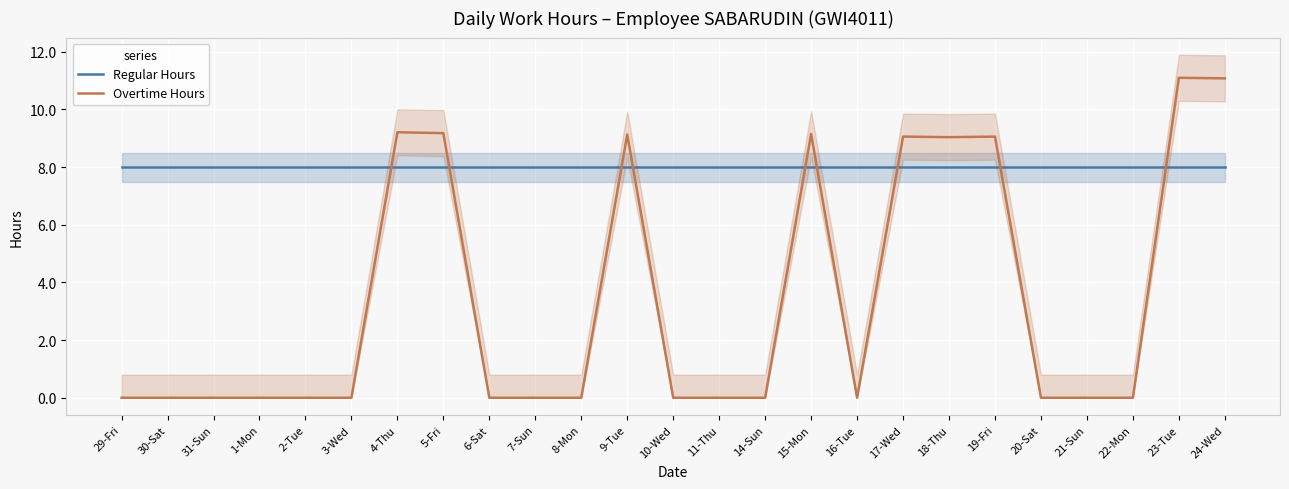

Where is Regular Hours nearest to the value 8?

29-Fri